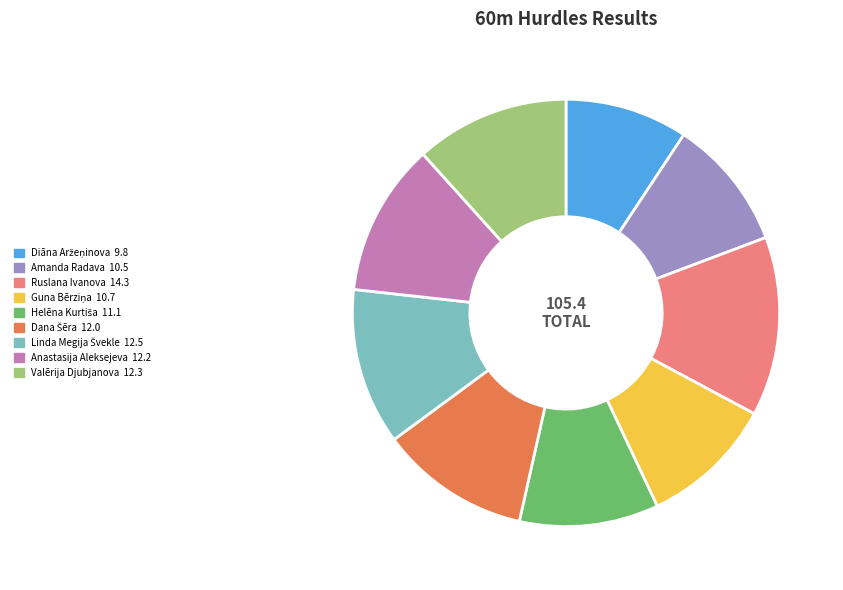

Approximately how many times larger is the value at Valērija Djubjanova compared to Ruslana Ivanova?

0.9